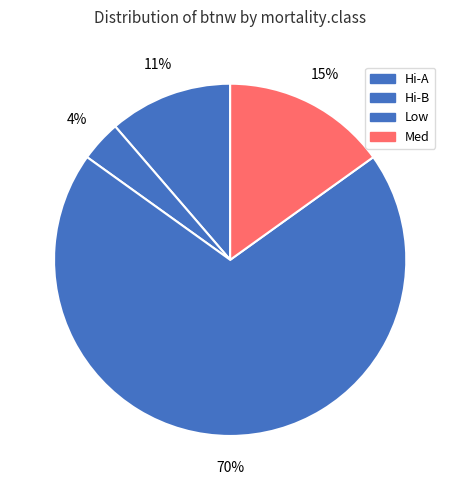

To the nearest percent, what portion does Hi-A represent?

11%